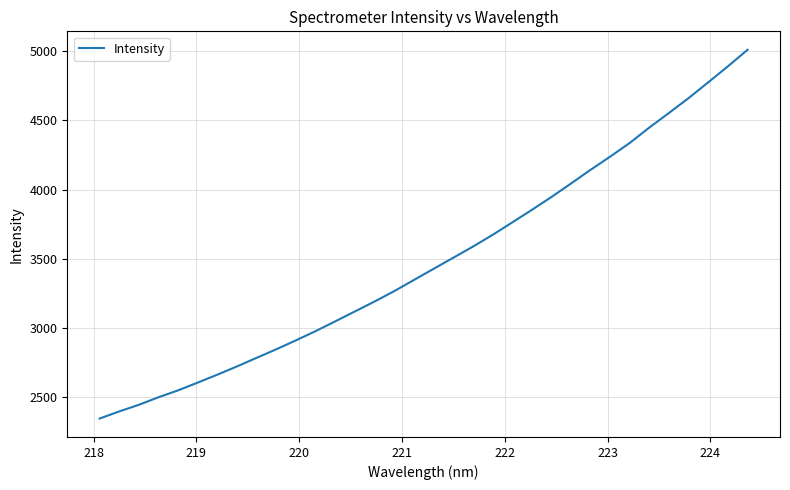

What is the minimum value shown in the chart?

2345.6